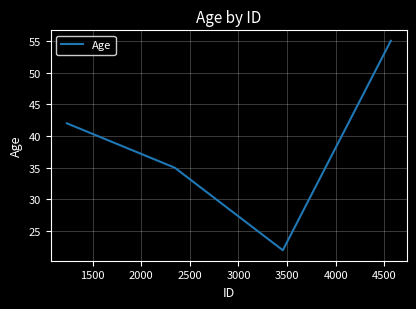

Reading left to right, extract all data points from this chart.

42	35	22	55